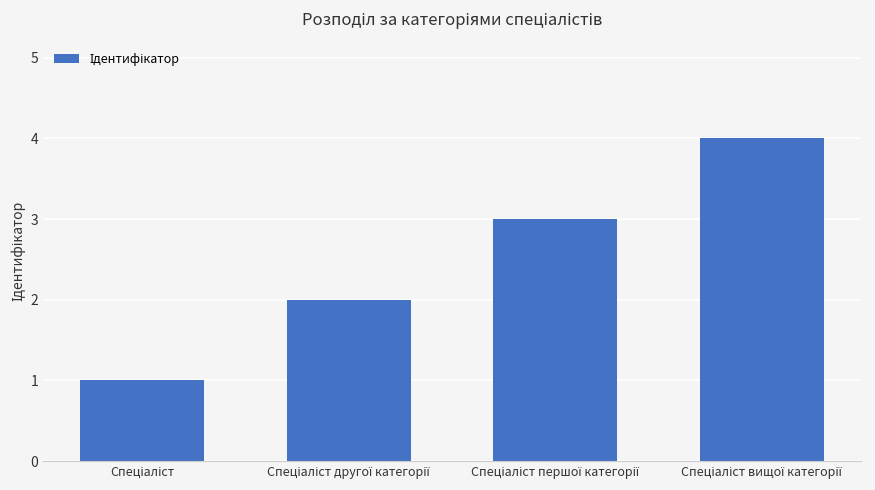

What is the greatest value displayed?

4